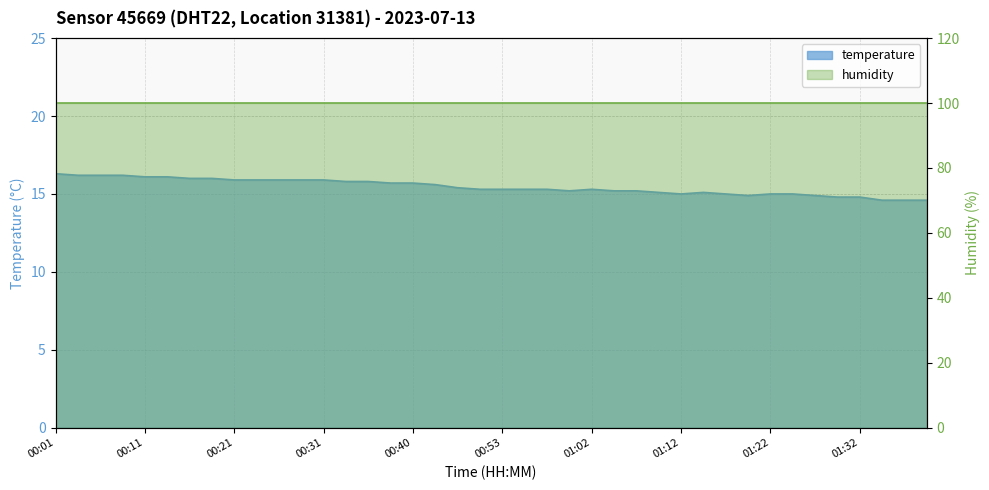

What is the change in value from 01:07 to 01:27?

-0.3